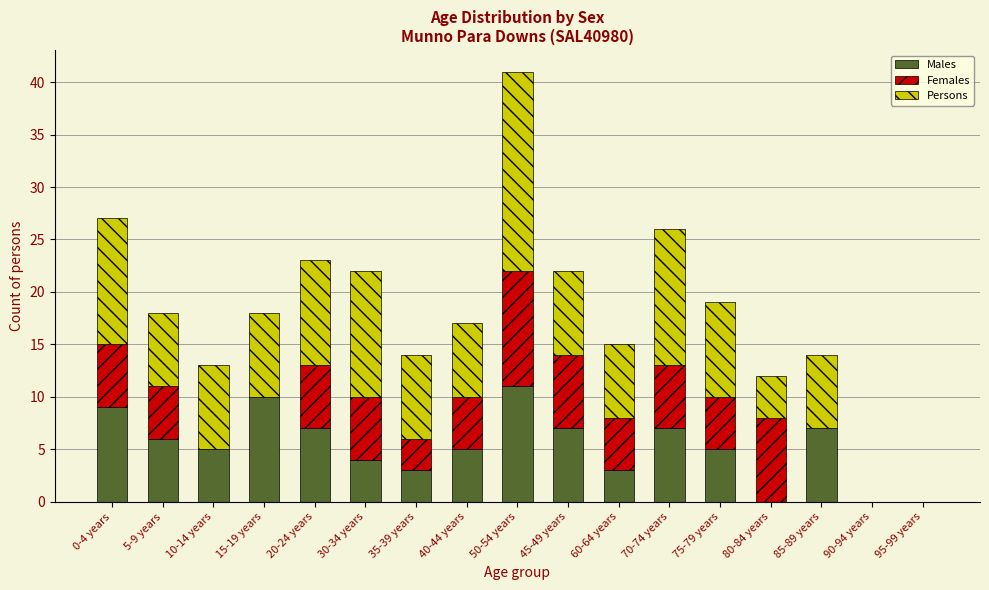

At which label does Males reach its peak?

50-54 years